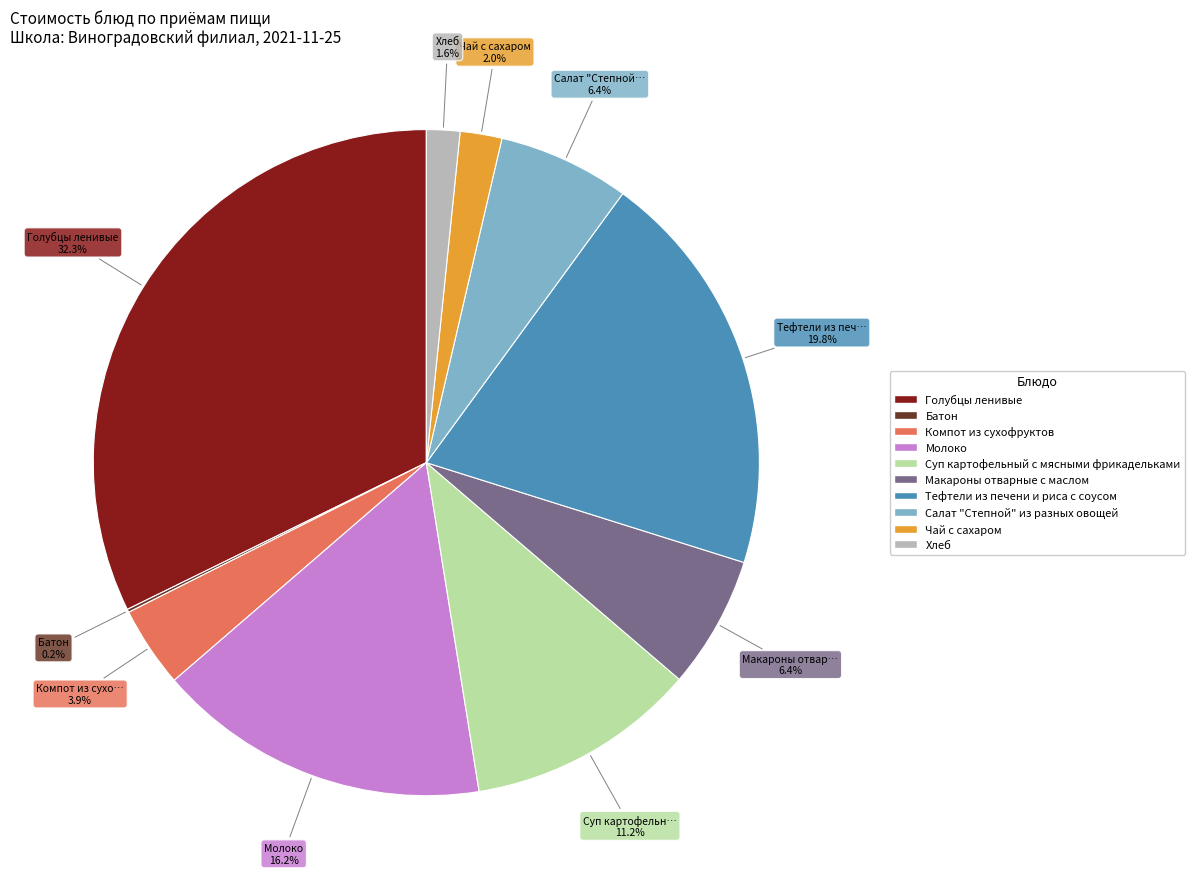

To the nearest percent, what percentage of the pie is Компот из сухофруктов?

4%